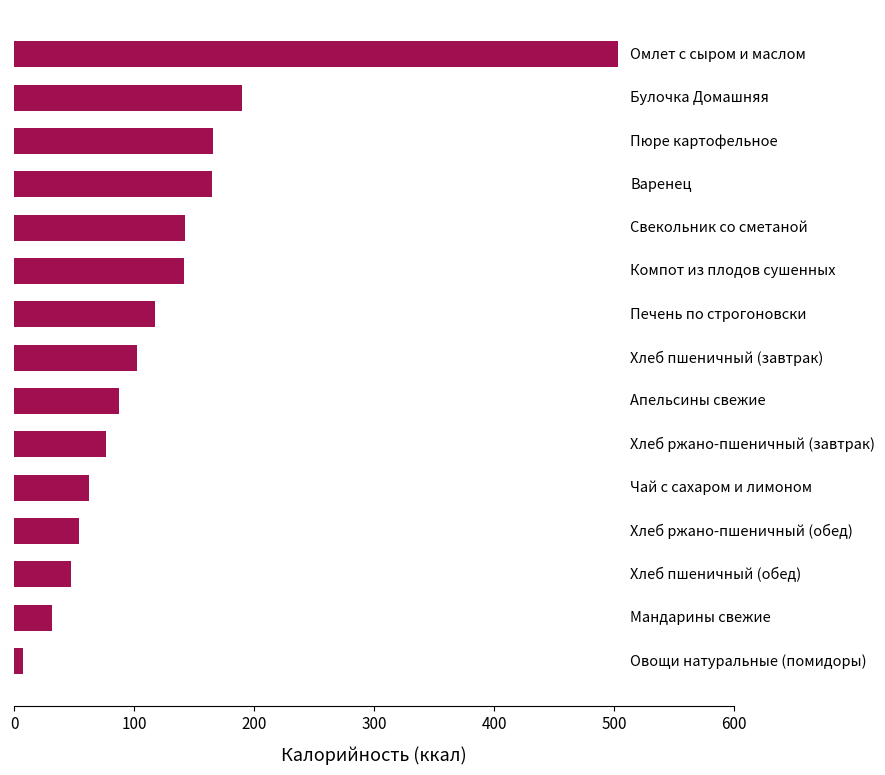

How many values are below 102?

7